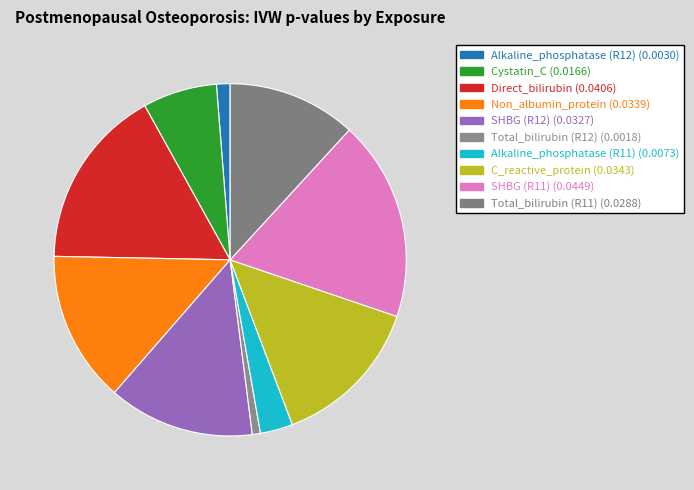

Is there any slice that represents more than half of the pie?

No